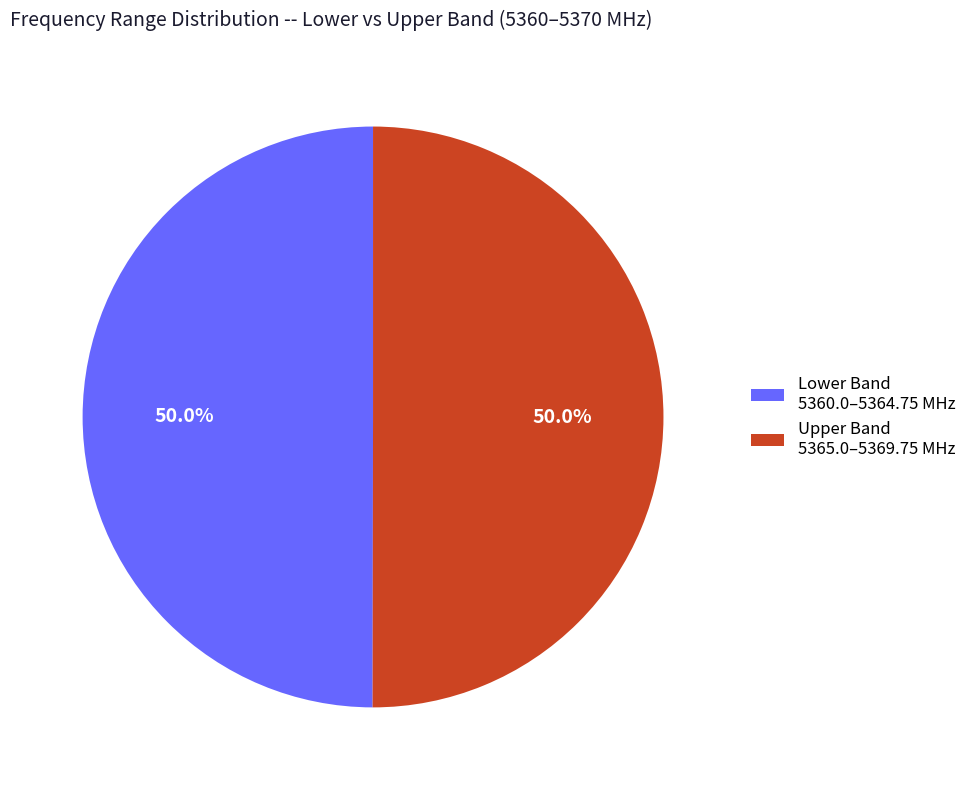

Combined, what portion of the pie is Lower Band 5360.0–5364.75 MHz and Upper Band 5365.0–5369.75 MHz?

100.0%